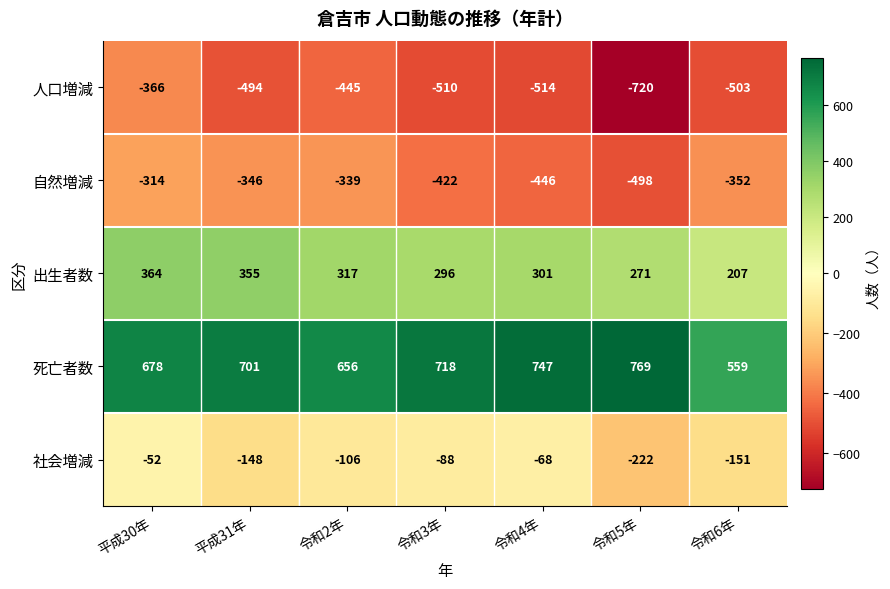

Count the number of data series in this chart.

5